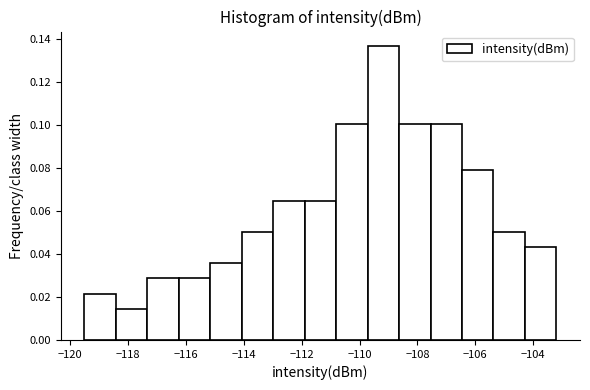

Reading left to right, transcribe this chart: for each bar, give the range it covers on the x-axis and its height. Neither the bar edges nor the heights are printed on the chart, so give them approximately, as read against the axes.

-119.4 to -118.4: 0.022
-118.4 to -117.4: 0.014
-117.4 to -116.2: 0.028
-116.2 to -115.2: 0.028
-115.2 to -114.0: 0.036
-114.0 to -113.0: 0.050
-113.0 to -111.8: 0.064
-111.8 to -110.8: 0.064
-110.8 to -109.8: 0.100
-109.8 to -108.6: 0.136
-108.6 to -107.6: 0.100
-107.6 to -106.4: 0.100
-106.4 to -105.4: 0.080
-105.4 to -104.2: 0.050
-104.2 to -103.2: 0.044